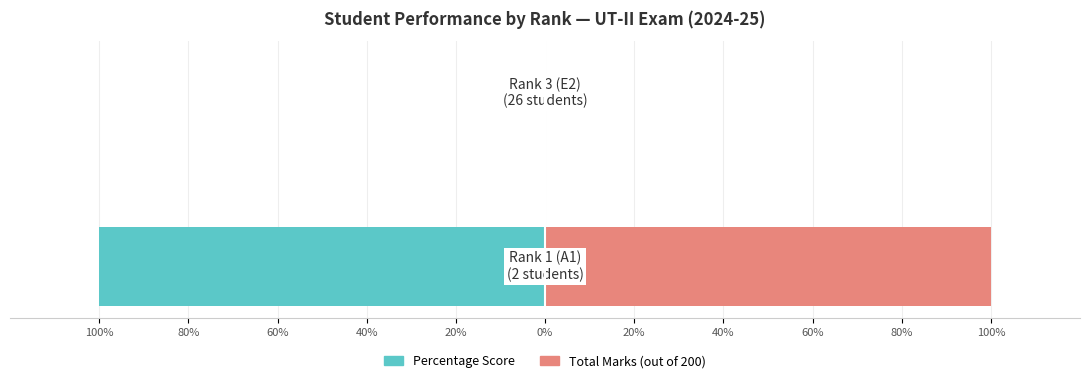

Does the chart contain any negative values?

Yes